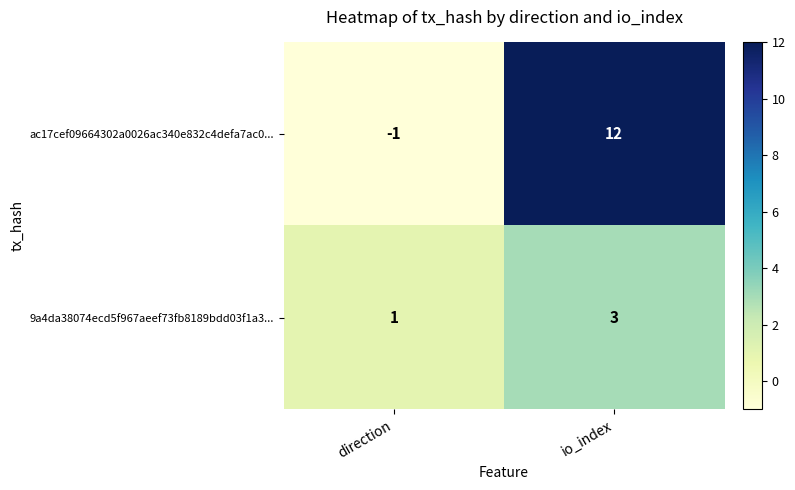

What is the sum of all ac17cef09664302a0026ac340e832c4defa7ac0... values?

11